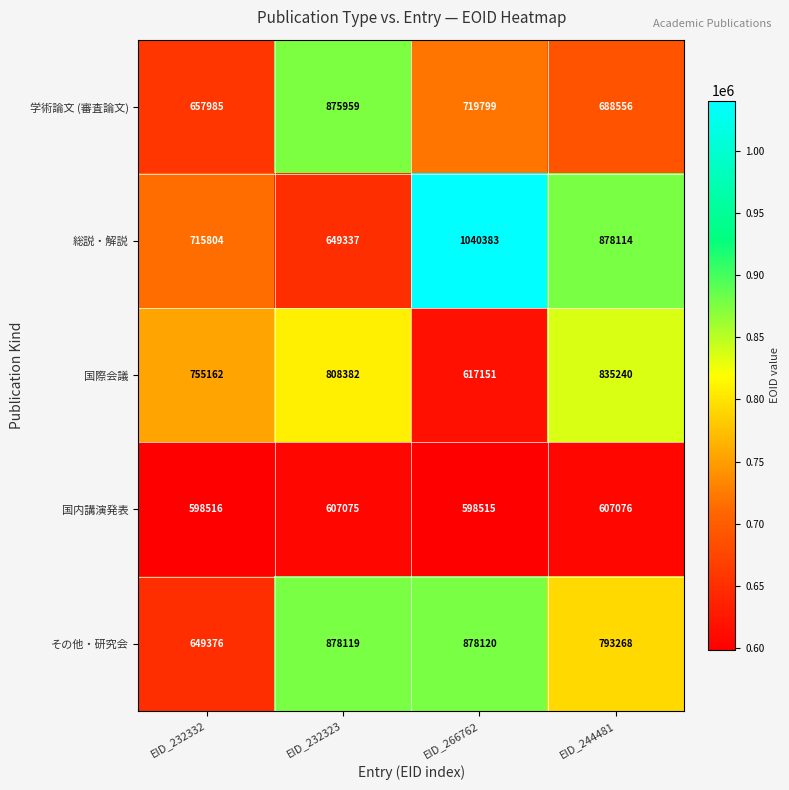

What is the spread (max minus min) of values at EID_232323?

271044